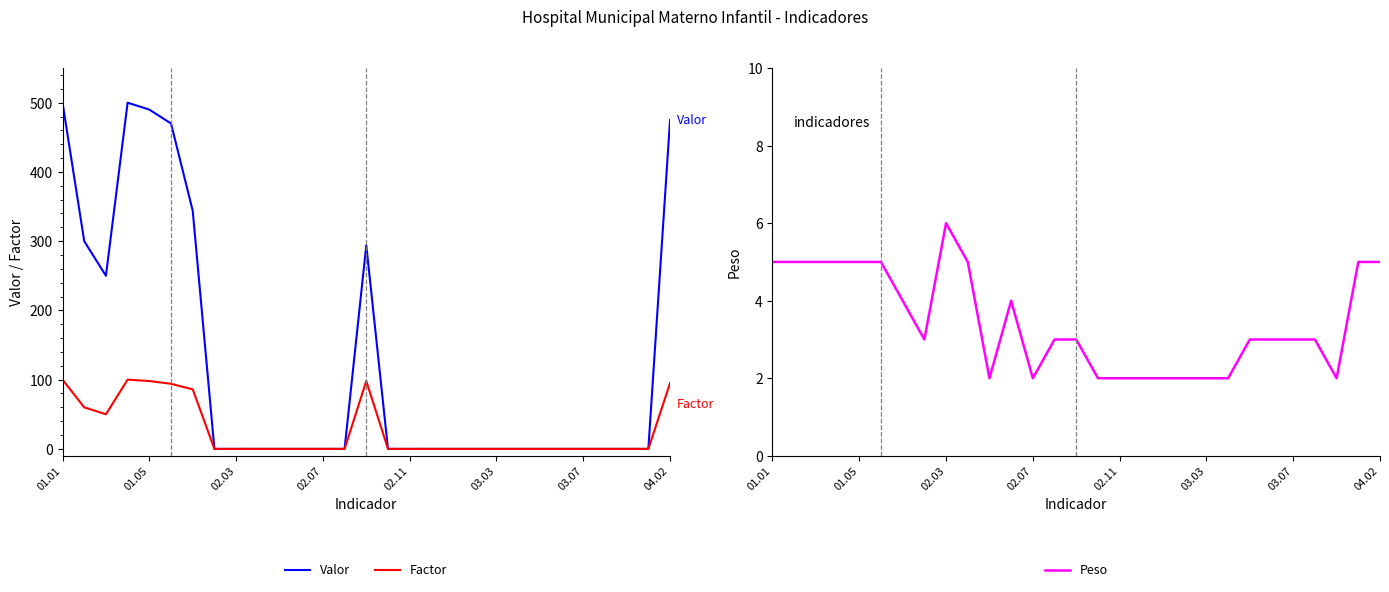

How many lines are shown in the chart?

3